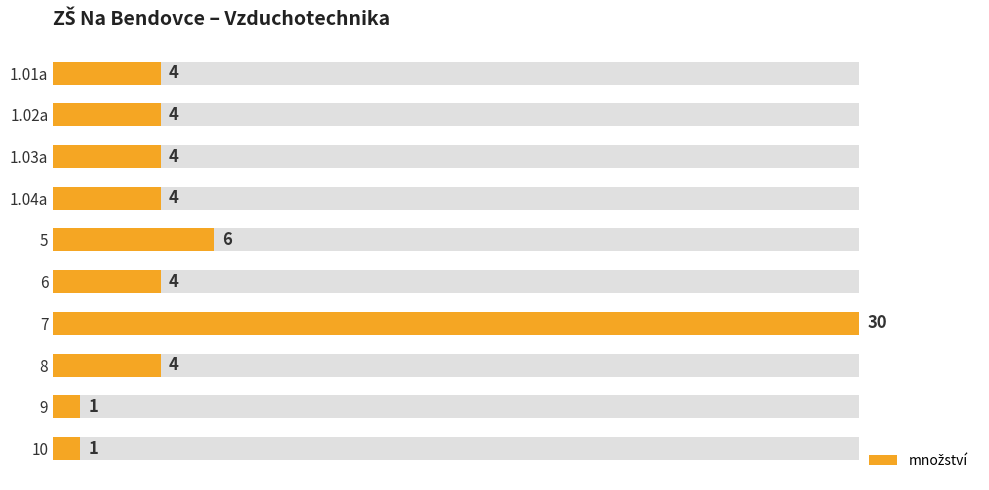

Rank the categories by value from lowest to highest.

9, 10, 1.01a, 1.02a, 1.03a, 1.04a, 6, 8, 5, 7